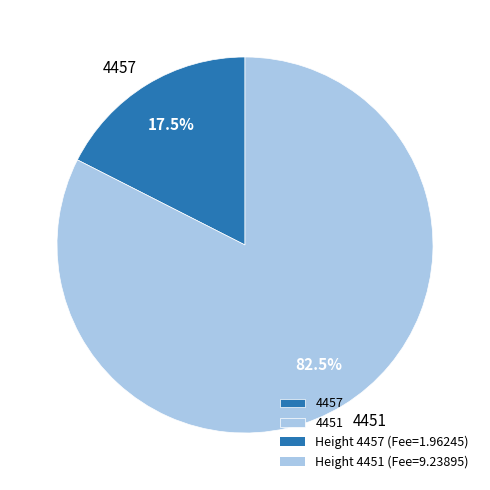

Is there any slice that represents more than half of the pie?

Yes